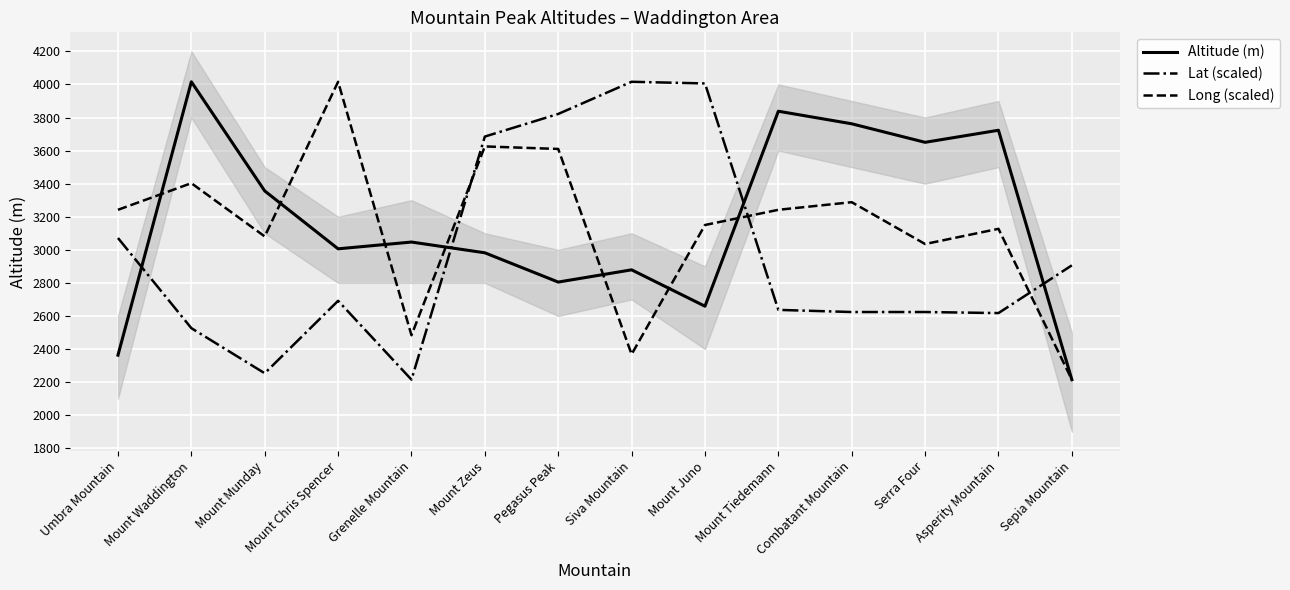

At which category does Lat (scaled) reach its first local peak?

Mount Chris Spencer